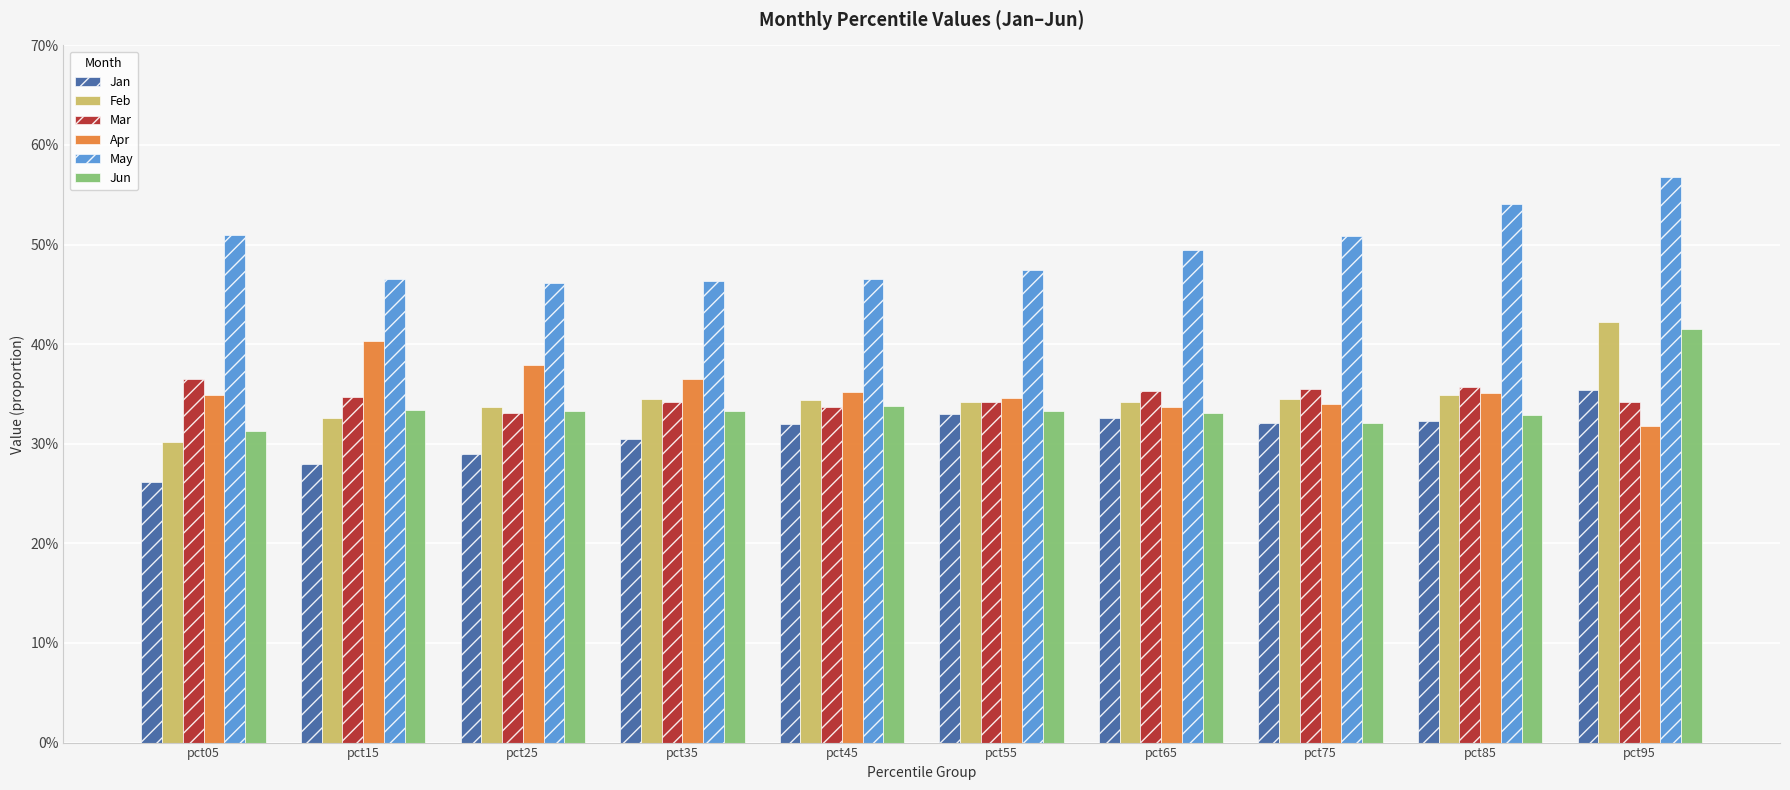

Are the bars grouped side by side (vs. stacked)?

Yes